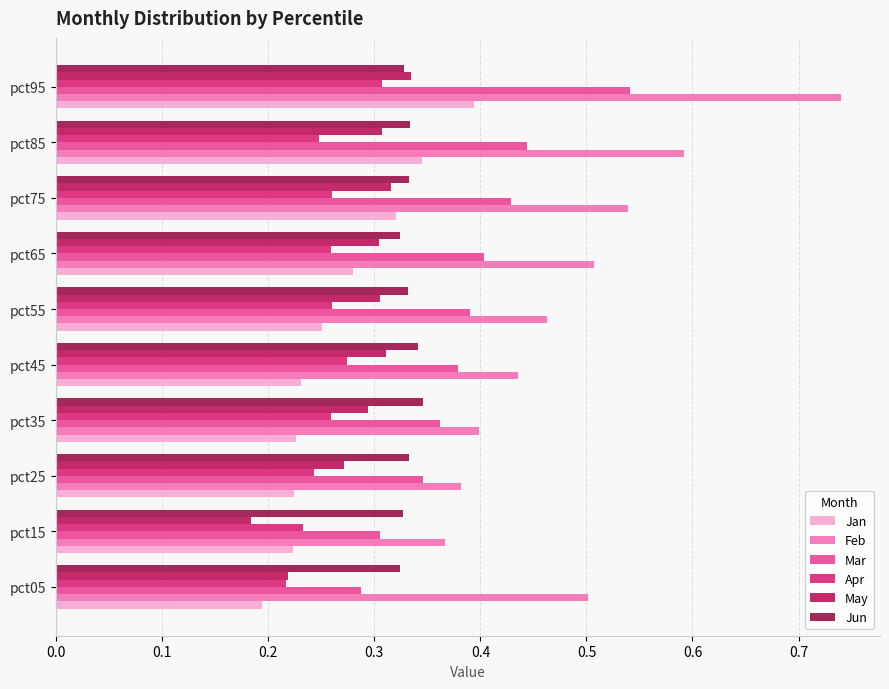

At which category does the chart reach its peak across all series?

pct95